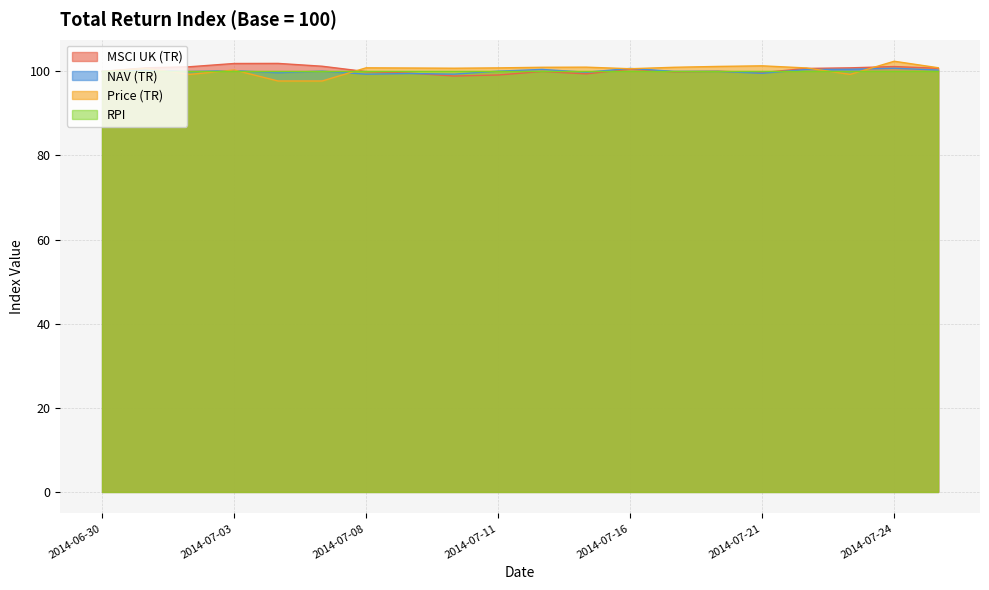

What is the label of the 14th point from the left?

2014-07-17